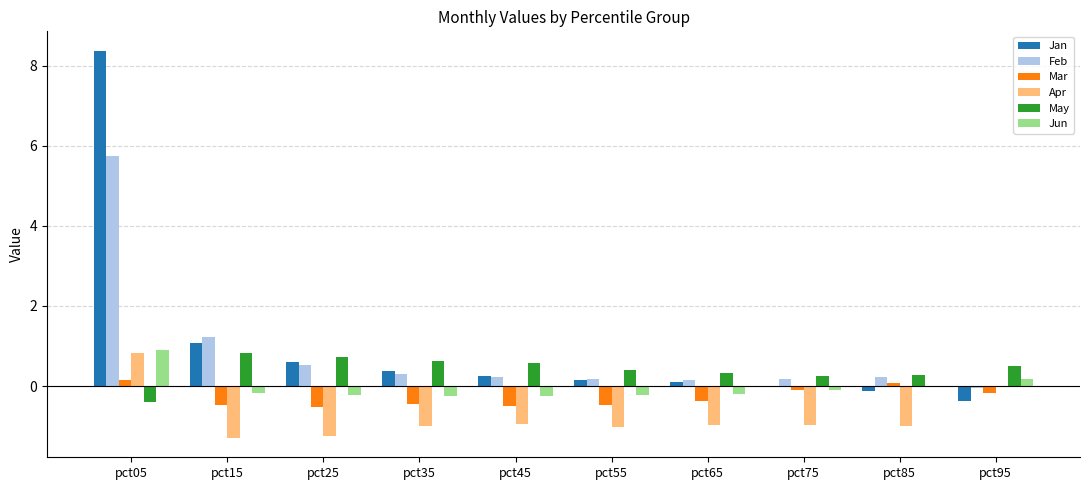

Where is Jun nearest to the value 0?

pct85